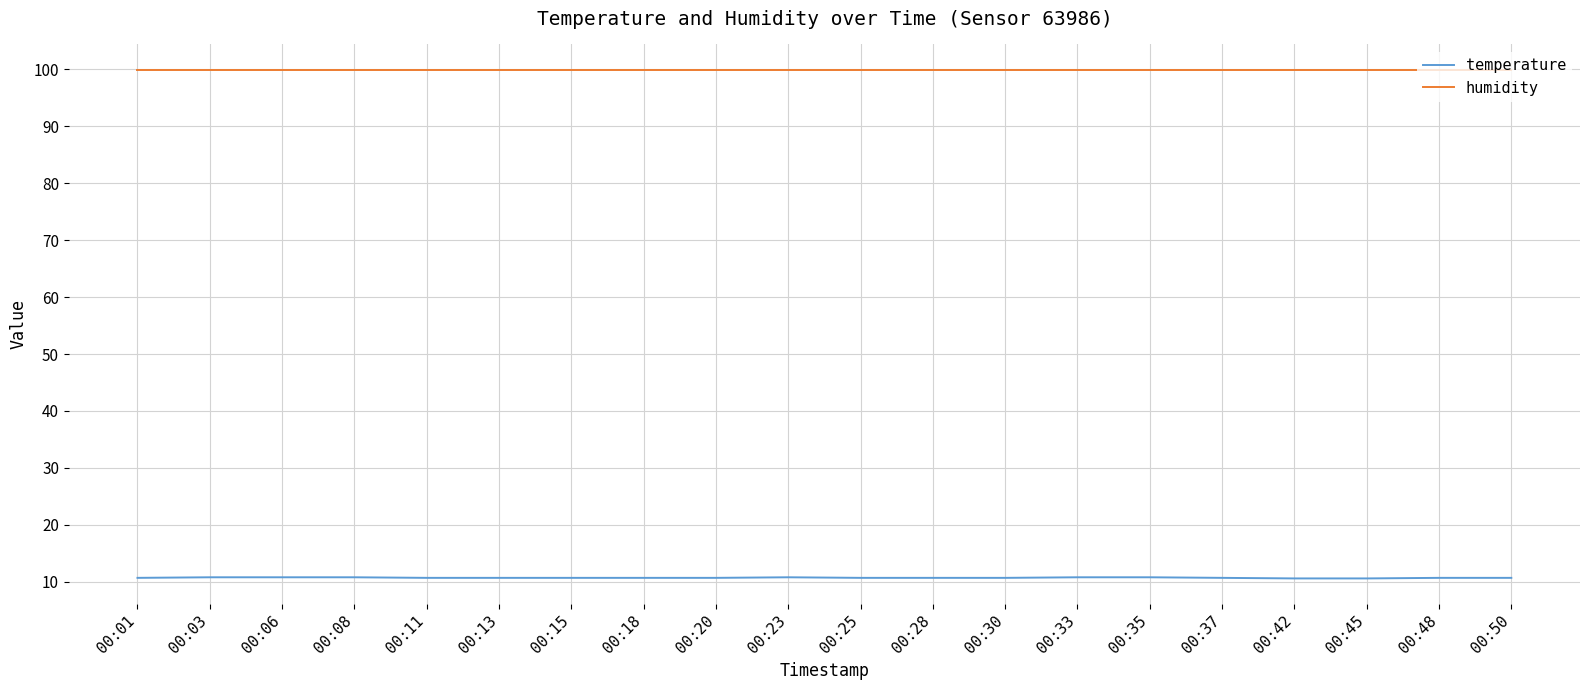

What is the spread (max minus min) of values at 00:08?

89.1